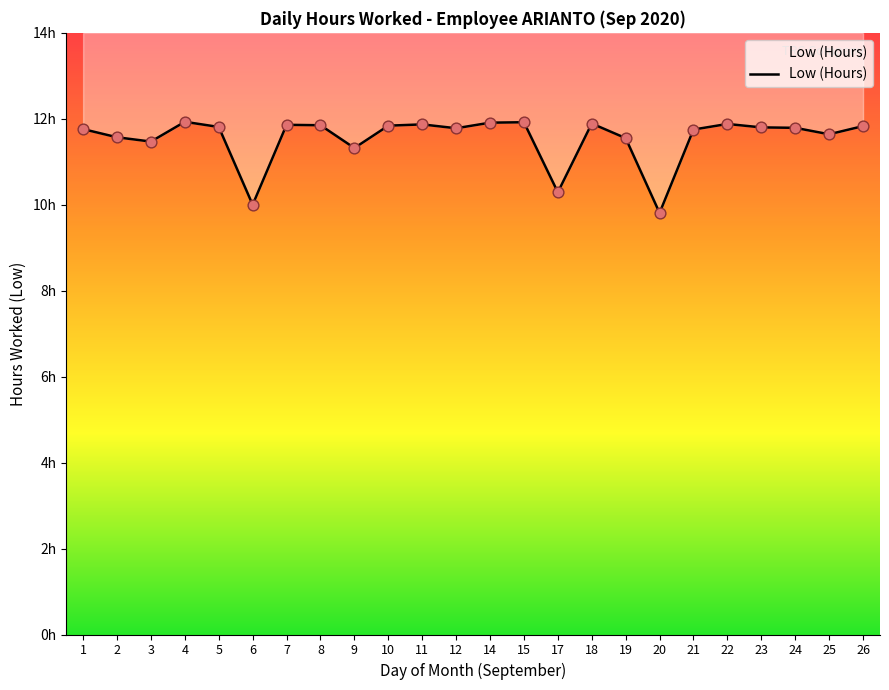

What is the change in value from 1 to 3?

-0.3